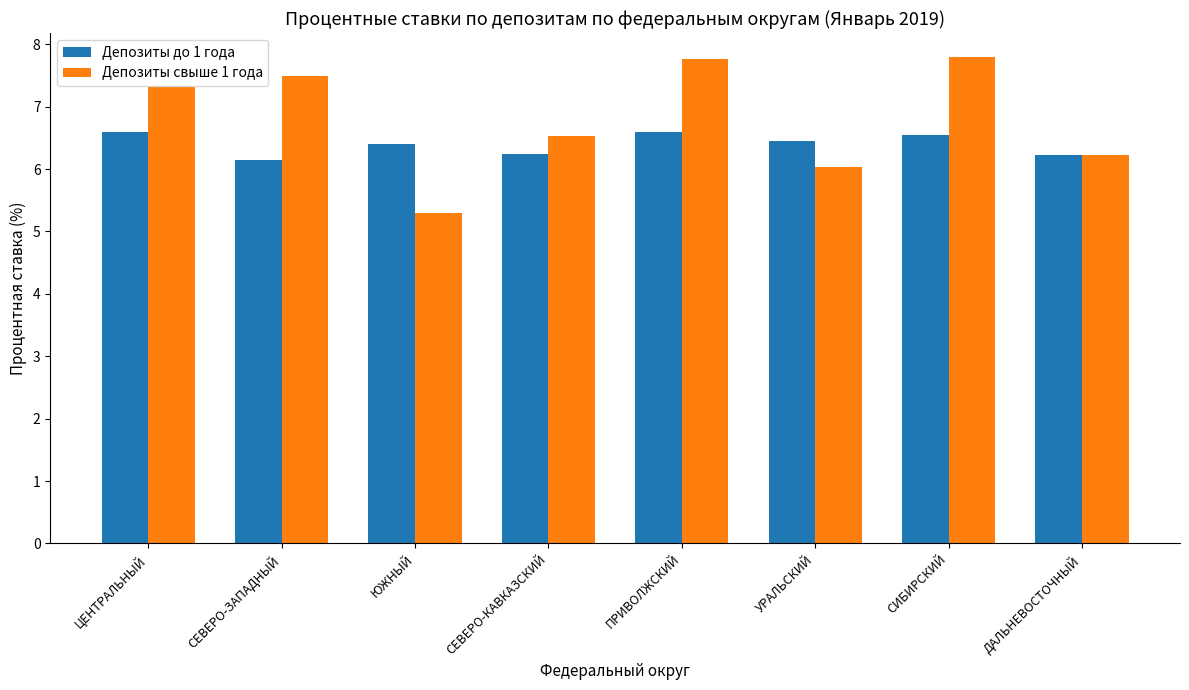

What is the difference between the Депозиты свыше 1 года values at ПРИВОЛЖСКИЙ and СЕВЕРО-ЗАПАДНЫЙ?

0.3